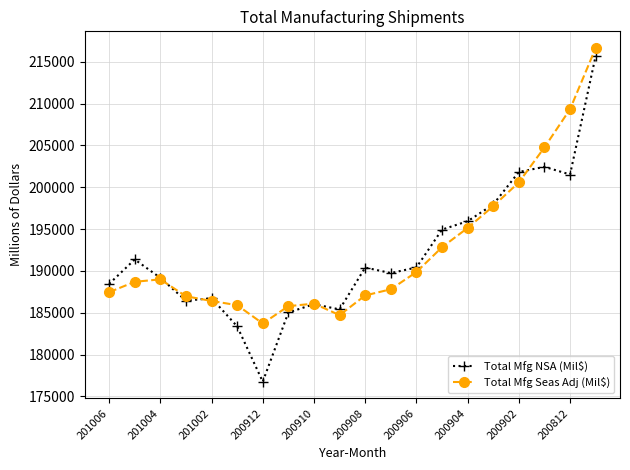

What are all the series names shown in the legend?

Total Mfg NSA (Mil$), Total Mfg Seas Adj (Mil$)